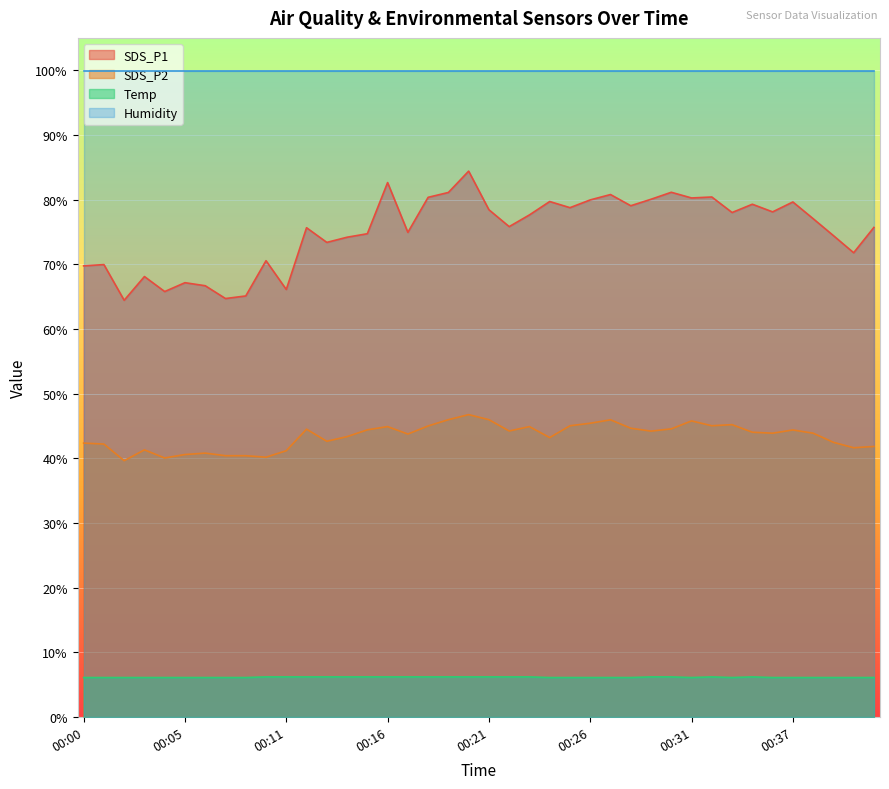

Is it true that Humidity equals 99.9 at 00:11?

True